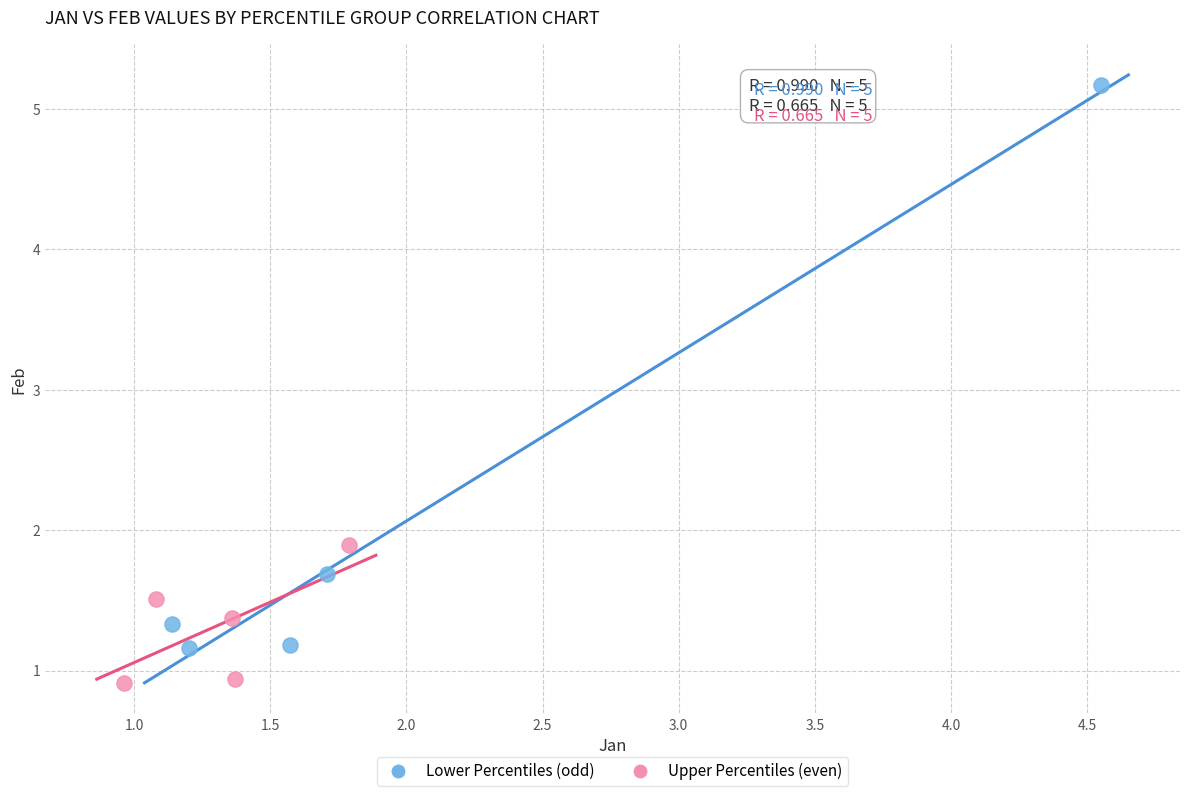

Which series has the widest spread of Y values?

Lower Percentiles (odd)